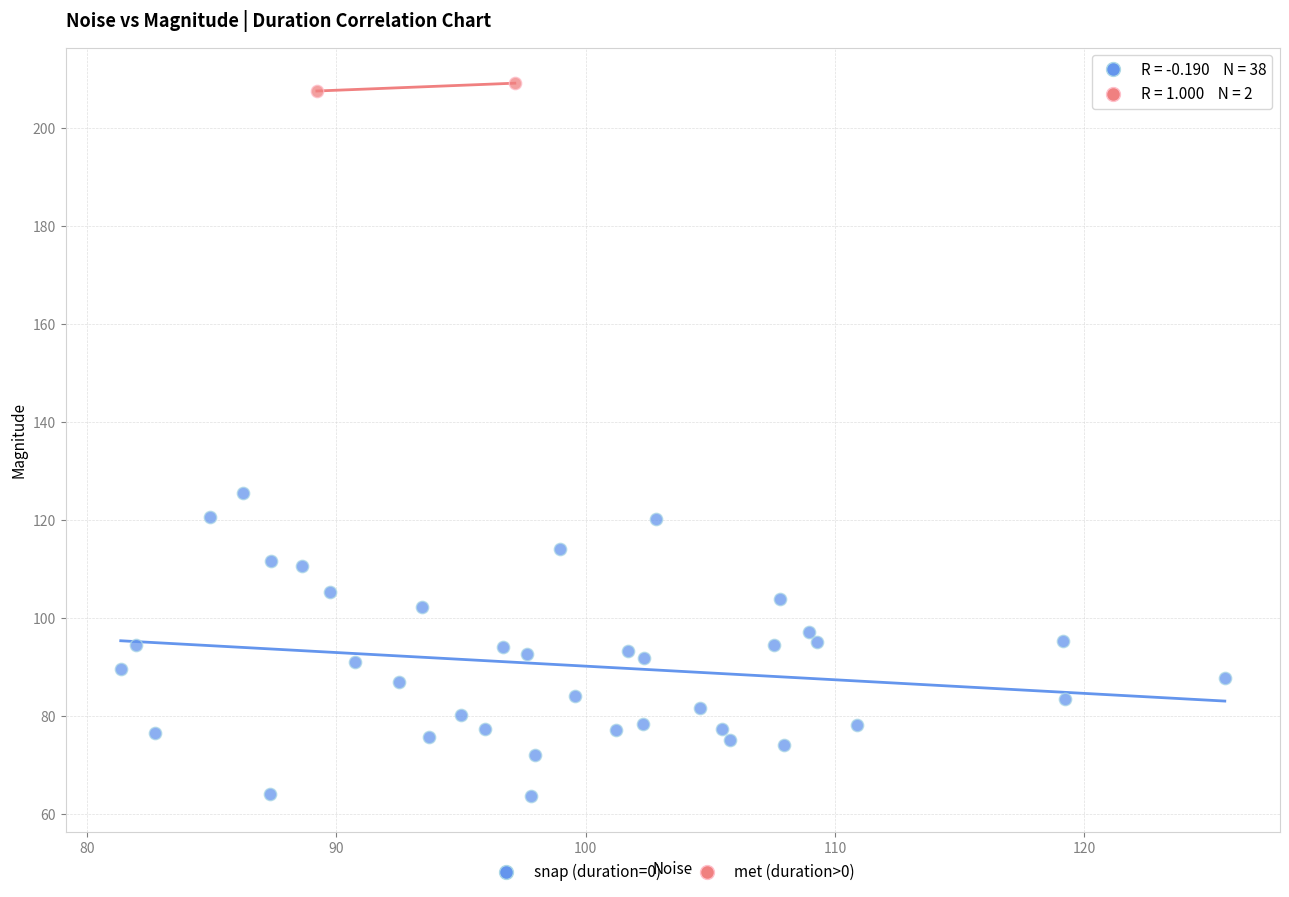

Which series contains the lowest Y value?

snap (duration=0)